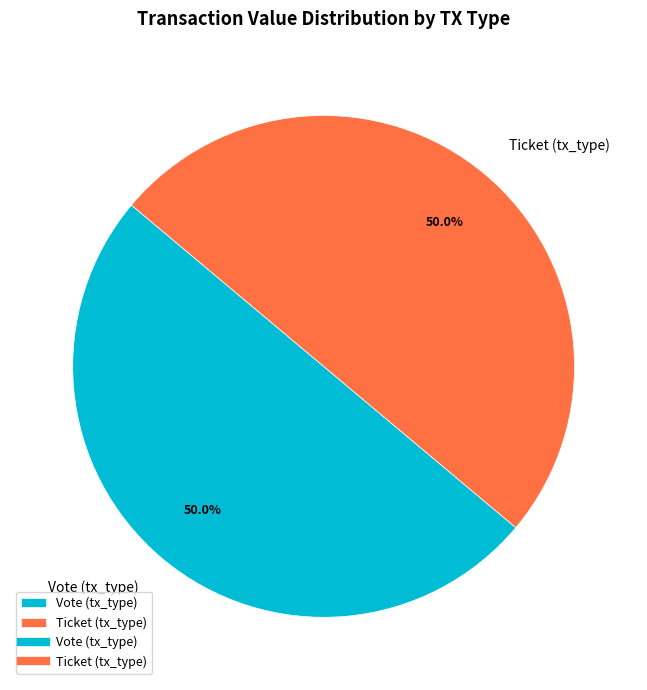

What is the ratio of the value at Vote (tx_type) to the value at Ticket (tx_type)?

1.0